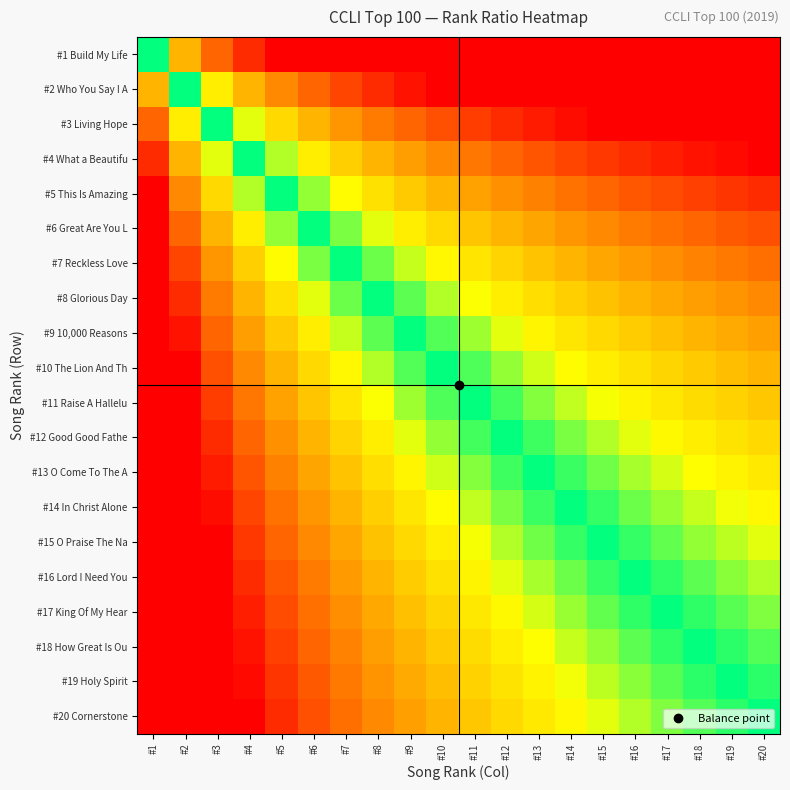

Rank the series at #11 from highest to lowest value.

#1 Build My Life, #2 Who You Say I A, #3 Living Hope, #4 What a Beautifu, #5 This Is Amazing, #6 Great Are You L, #7 Reckless Love, #8 Glorious Day, #9 10,000 Reasons, #10 The Lion And Th, #11 Raise A Hallelu, #12 Good Good Fathe, #13 O Come To The A, #14 In Christ Alone, #15 O Praise The Na, #16 Lord I Need You, #17 King Of My Hear, #18 How Great Is Ou, #19 Holy Spirit, #20 Cornerstone